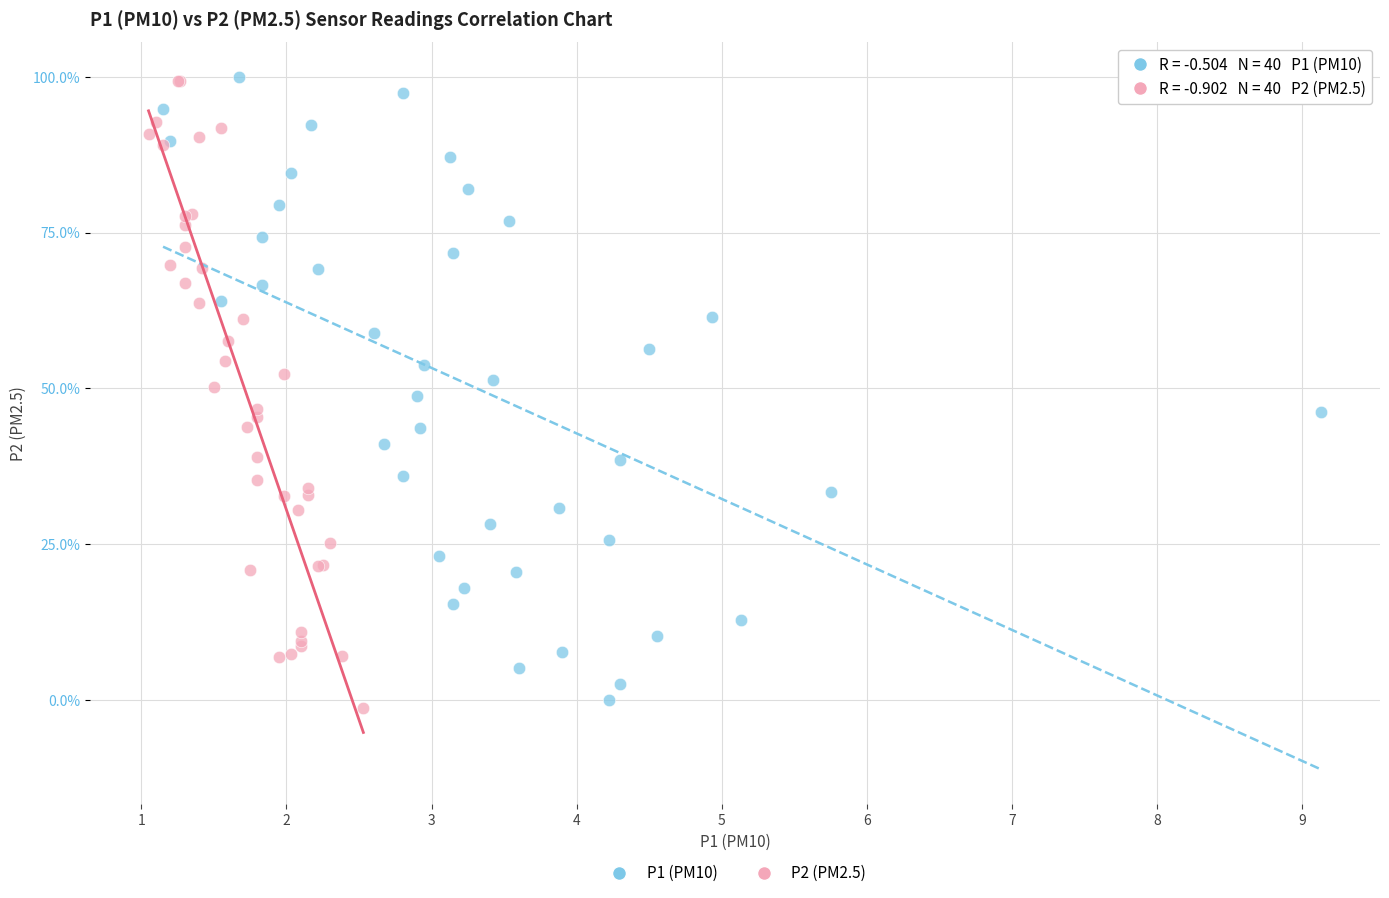

Which series reaches the minimum Y coordinate?

P2 (PM2.5)